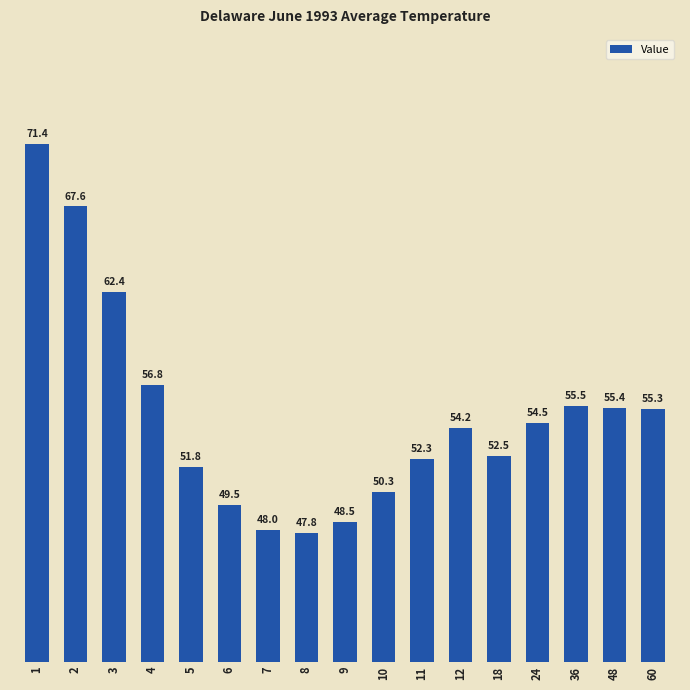

The value at 8 is 73.2. True or false?

False